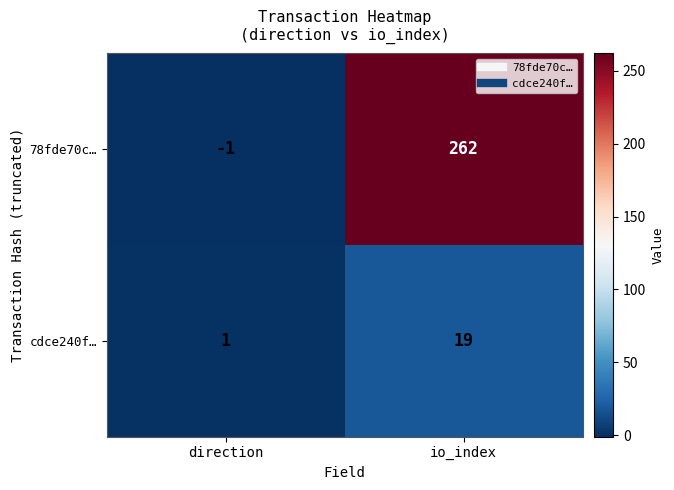

What is the sum of all cdce240f… values?

20